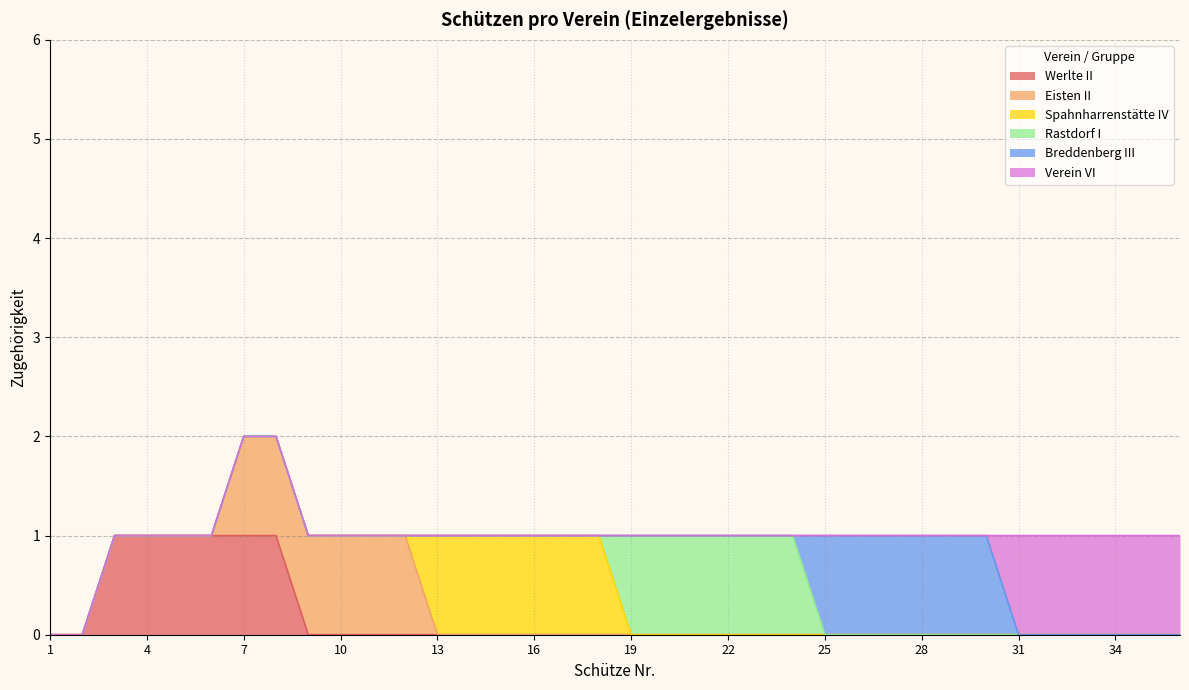

At how many categories does at least one series exceed 0?

34